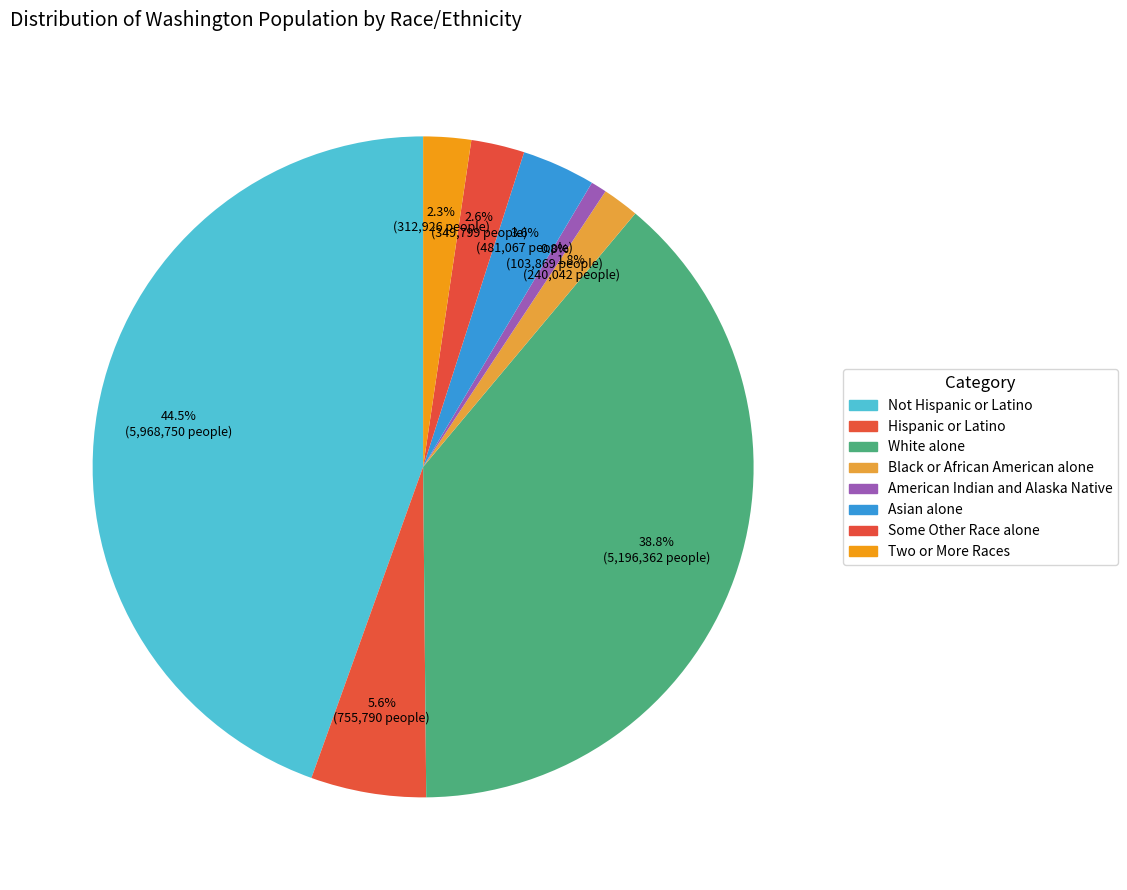

How many segments does this pie chart have?

8